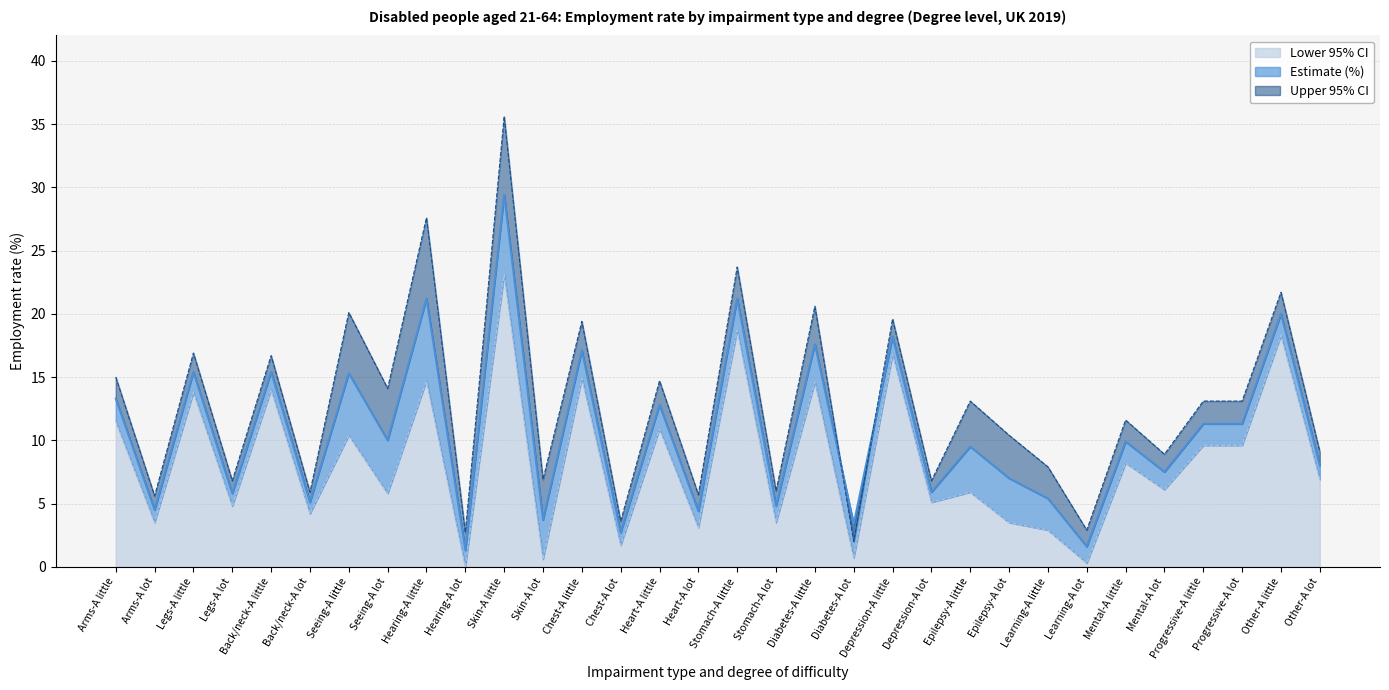

List the series in order of their peak value, lowest first.

Lower 95% CI, Estimate (%), Upper 95% CI